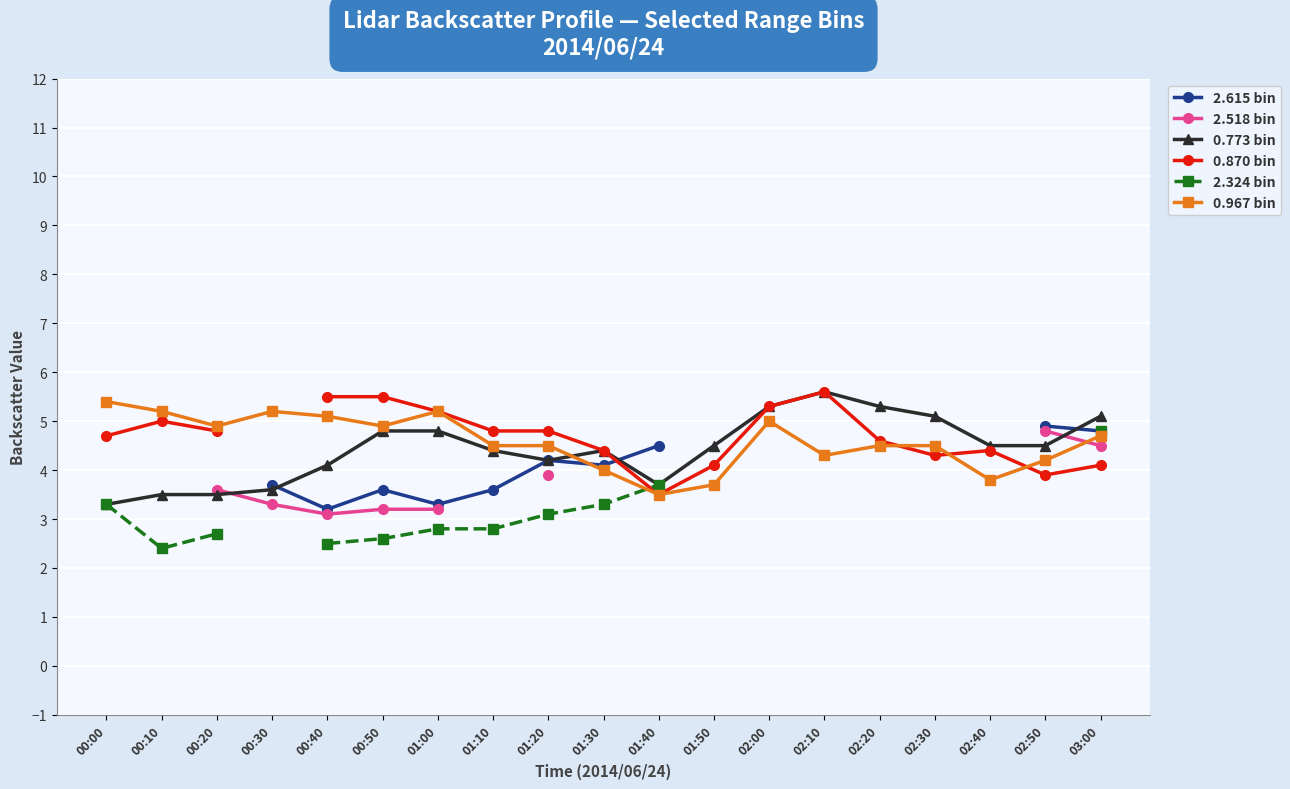

After their last crossing, which series has the higher values: 0.967 bin or 2.518 bin?

0.967 bin